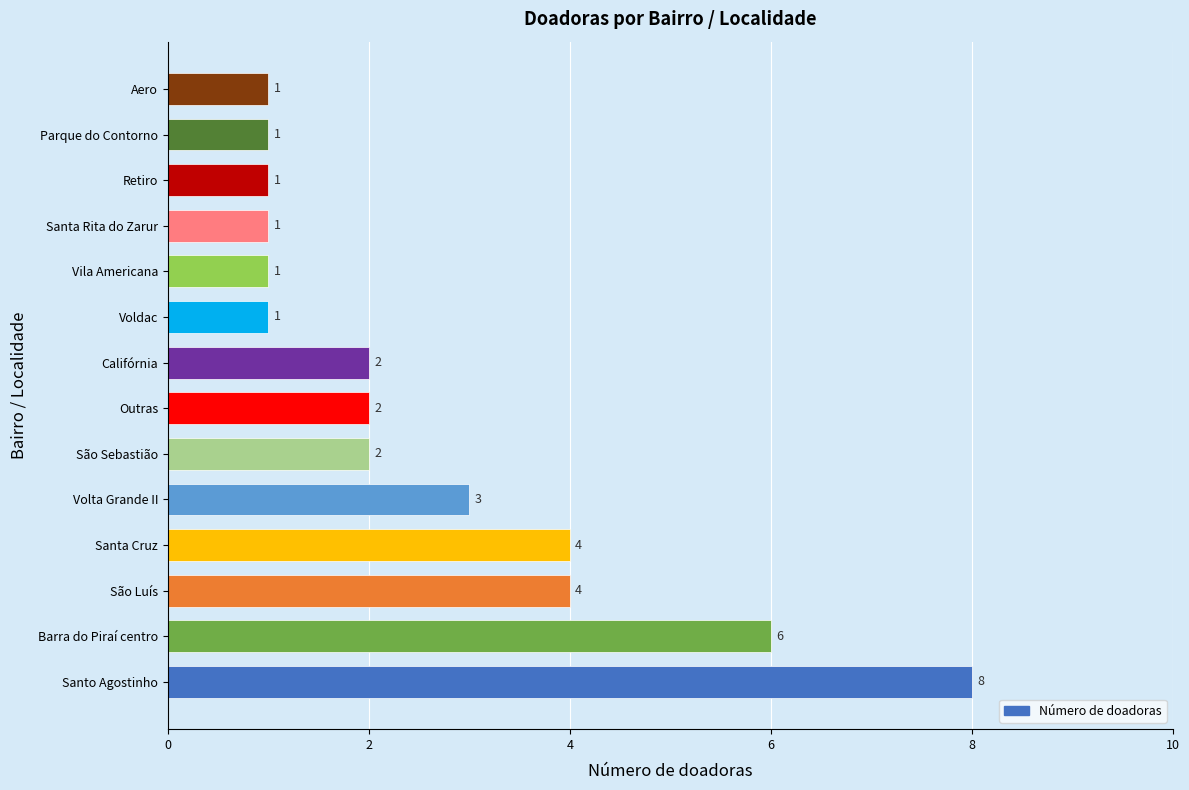

What is the greatest value displayed?

8